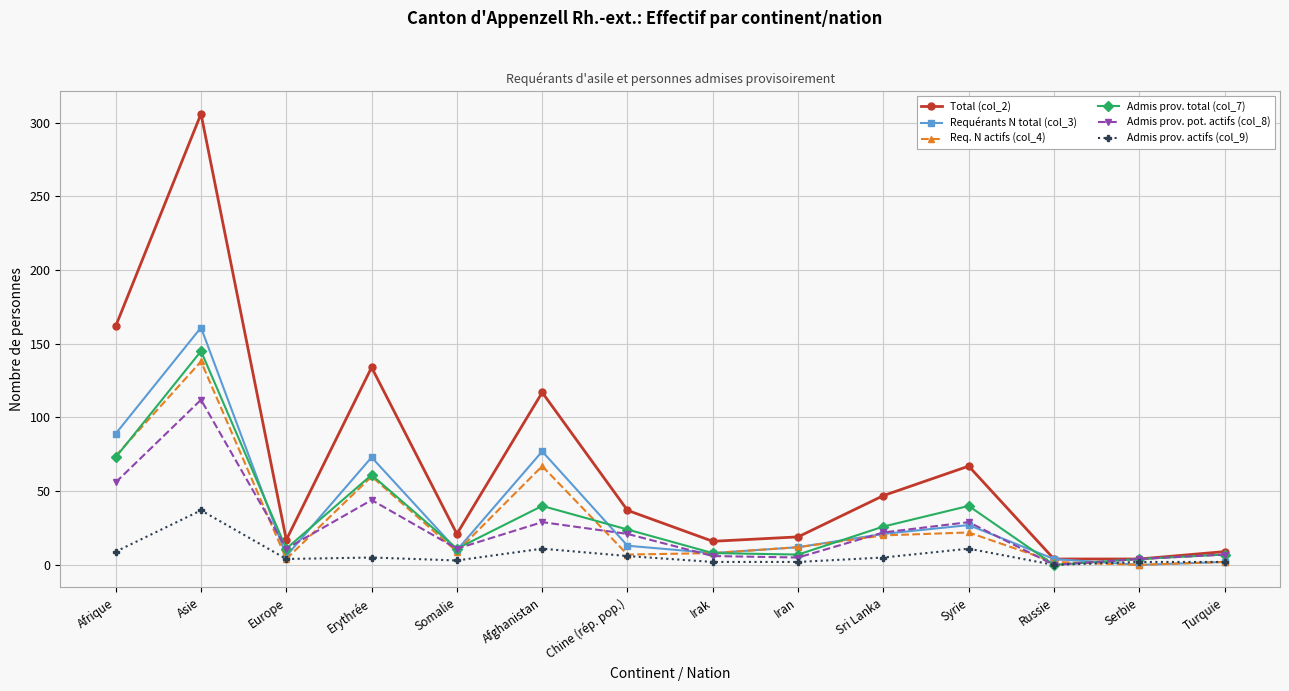

At which category does Admis prov. pot. actifs (col_8) reach its first local peak?

Asie